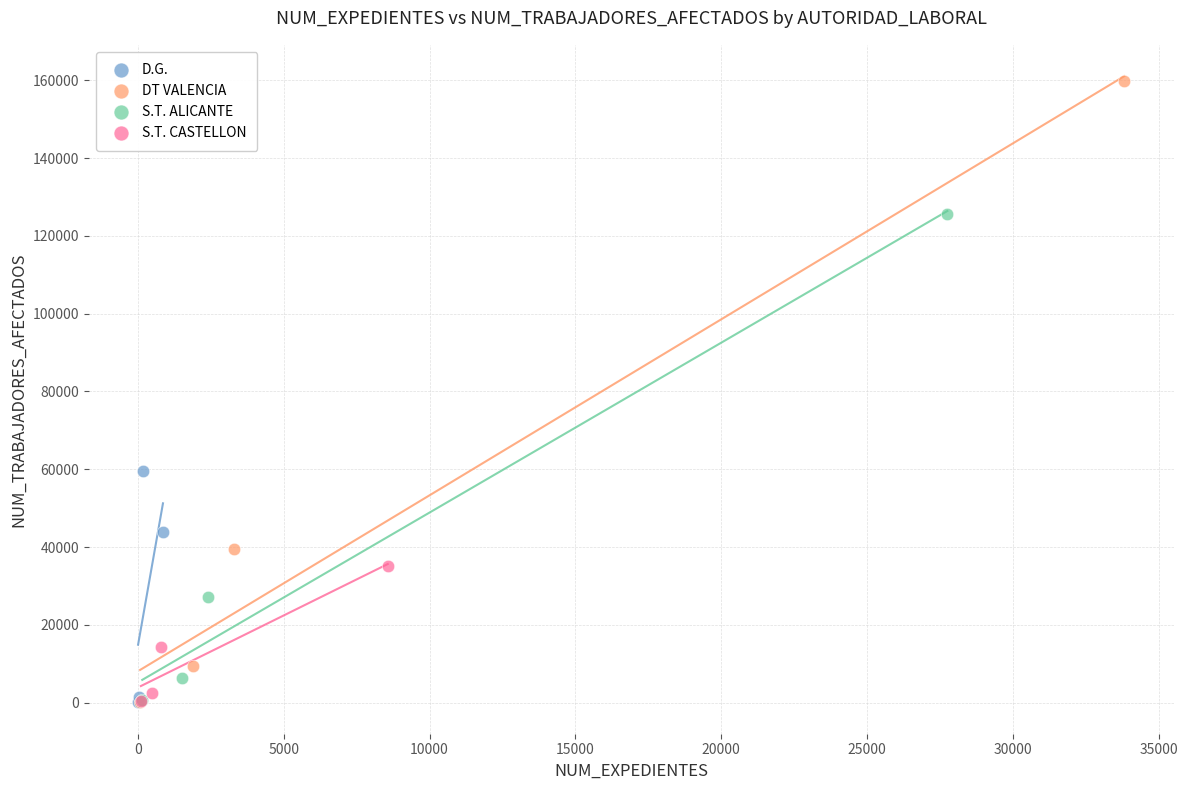

What are all the series names shown in the legend?

D.G., DT VALENCIA, S.T. ALICANTE, S.T. CASTELLON